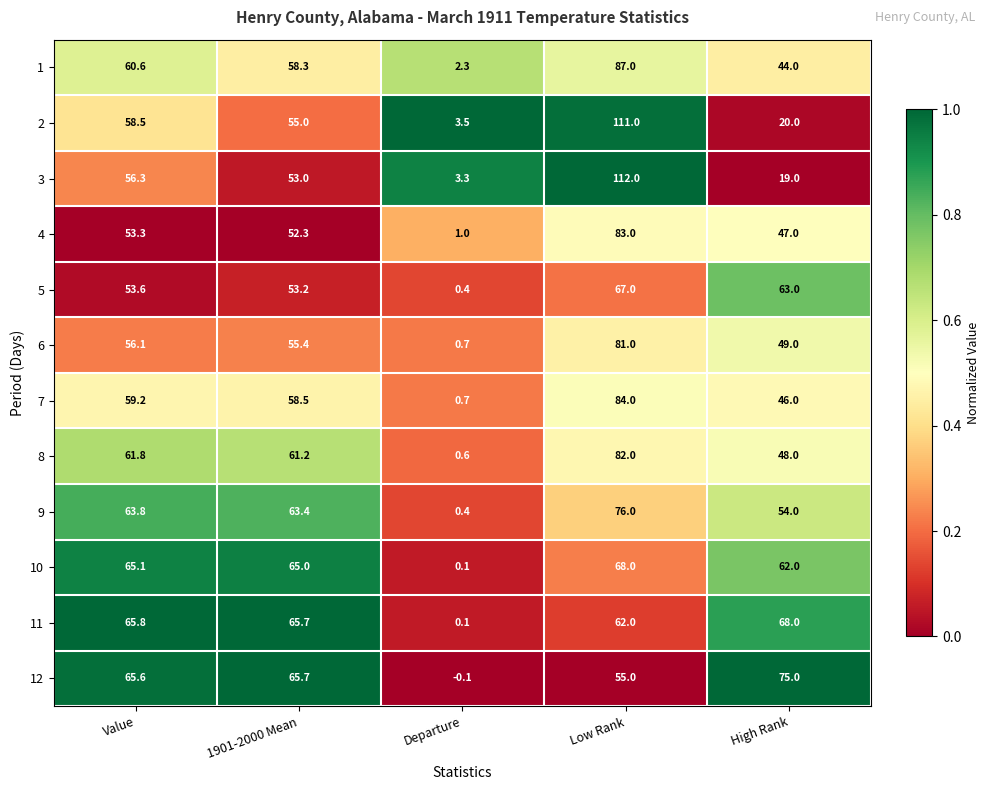

Which category has the highest value in the 9 series?

Low Rank